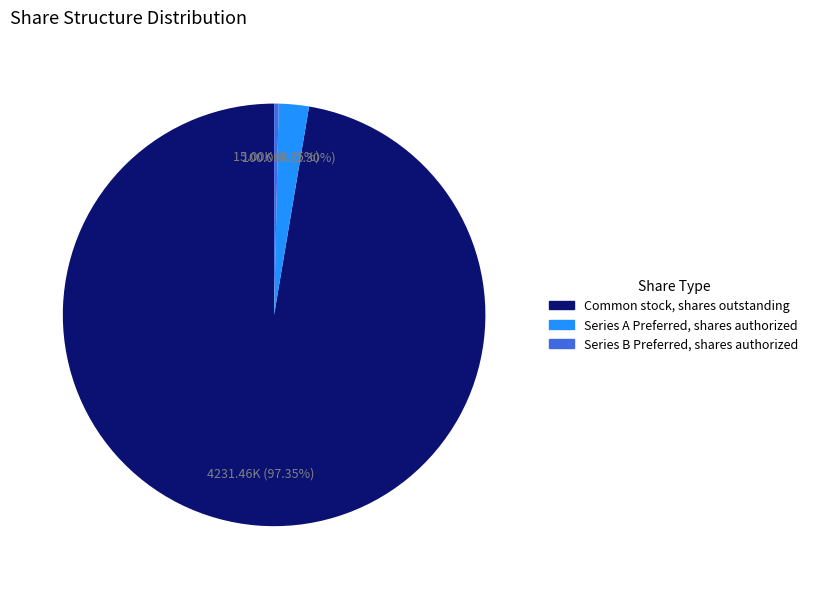

How many segments does this pie chart have?

3